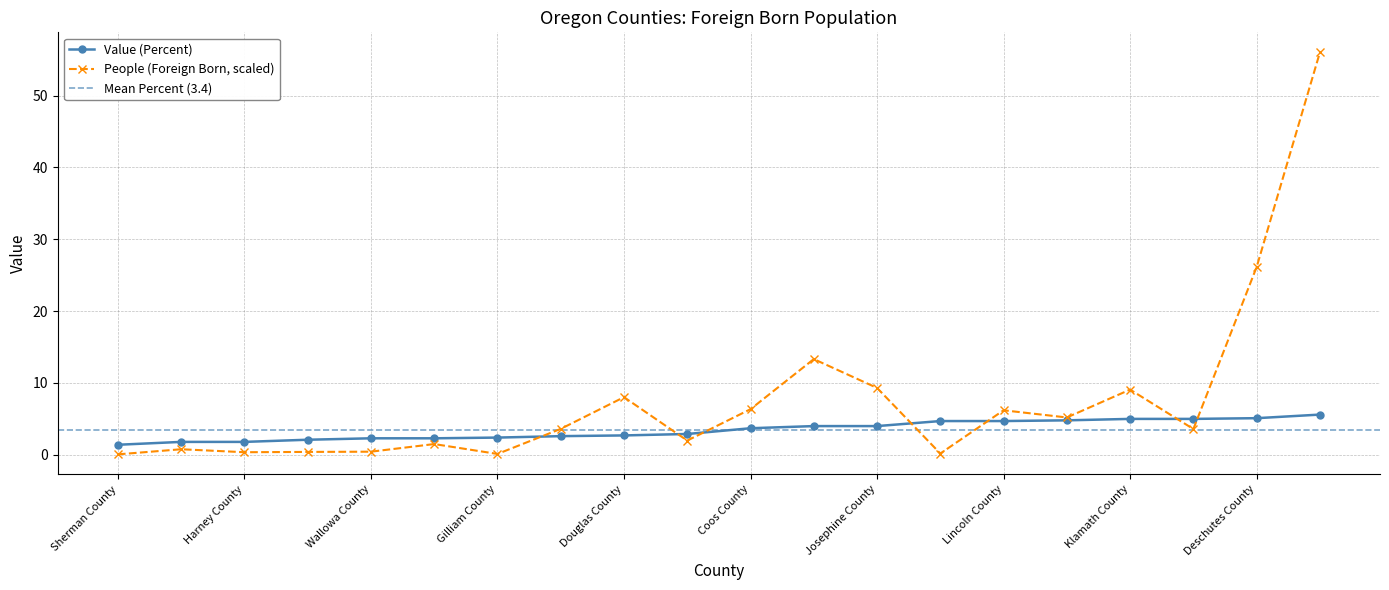

True or false: Value (Percent) and People (Foreign Born) cross at least once.

True